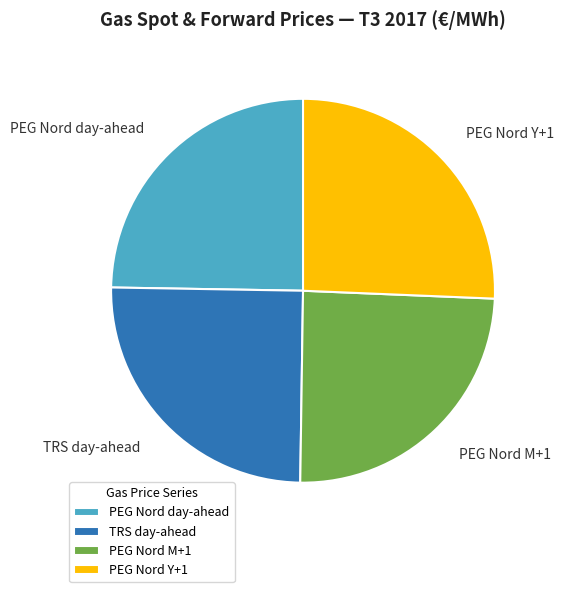

Count the number of slices in the pie.

4